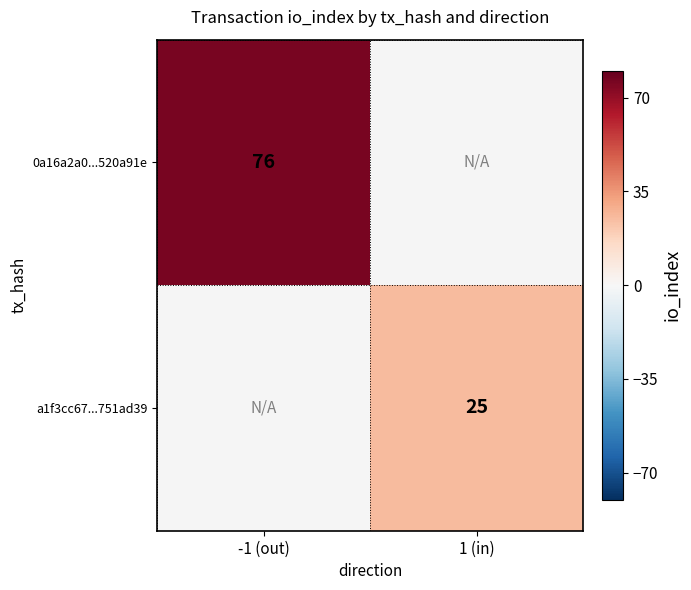

True or false: a1f3cc67...751ad39 has a value of 25 at 1 (in).

True